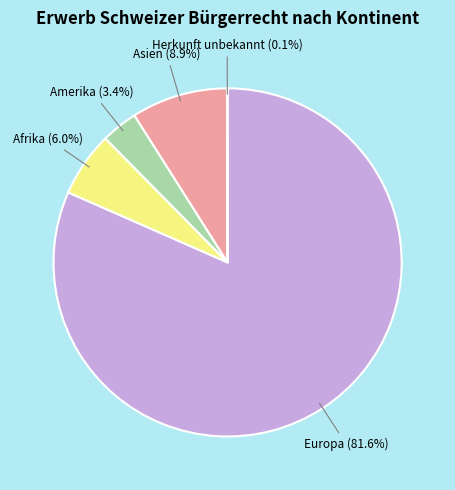

Which slice is the largest?

Europa